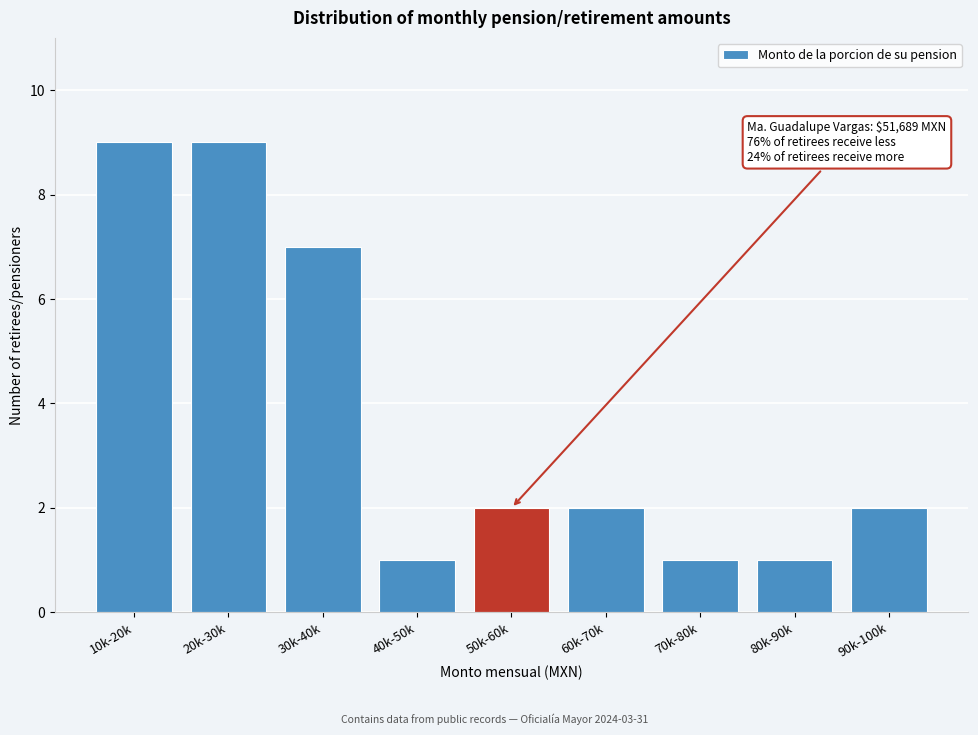

Reading right to left, transcribe all the data shown in this chart.

2	1	1	2	2	1	7	9	9